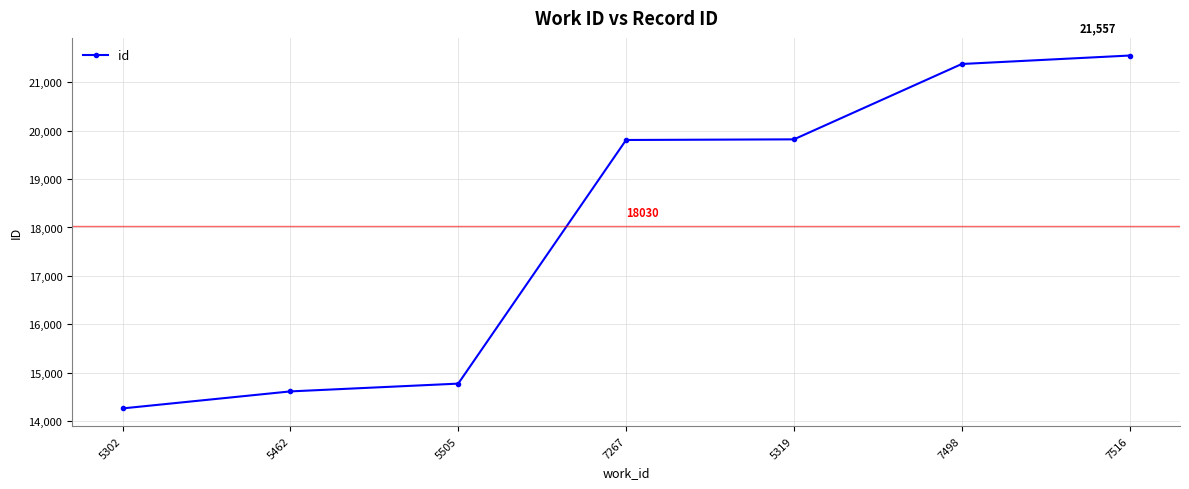

Is it true that the value at 5505 is 14770?

True